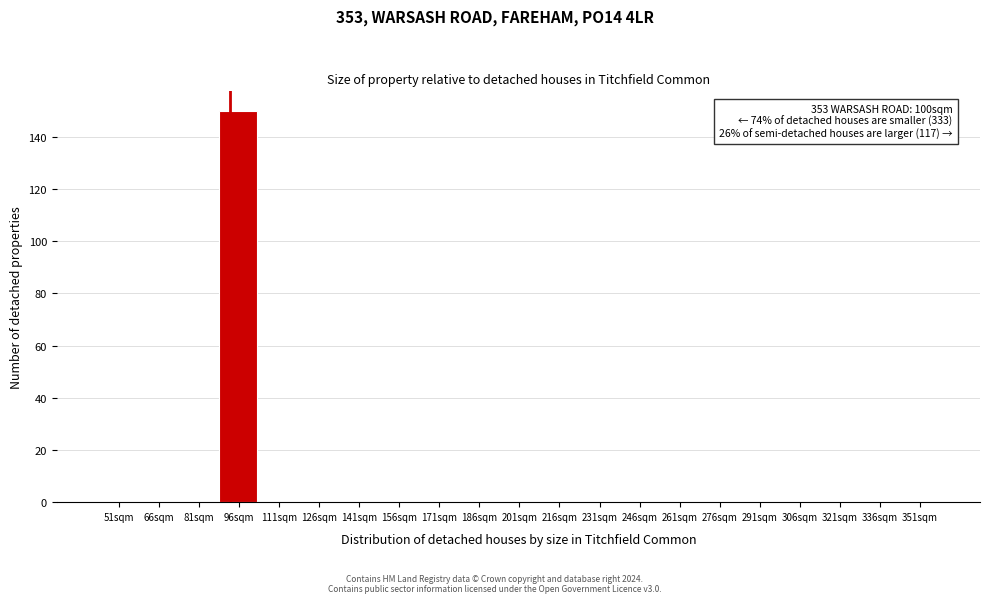

Reading right to left, list all the values displayed in this chart.

351sqm=0	336sqm=0	321sqm=0	306sqm=0	291sqm=0	276sqm=0	261sqm=0	246sqm=0	231sqm=0	216sqm=0	201sqm=0	186sqm=0	171sqm=0	156sqm=0	141sqm=0	126sqm=0	111sqm=0	96sqm=150	81sqm=0	66sqm=0	51sqm=0